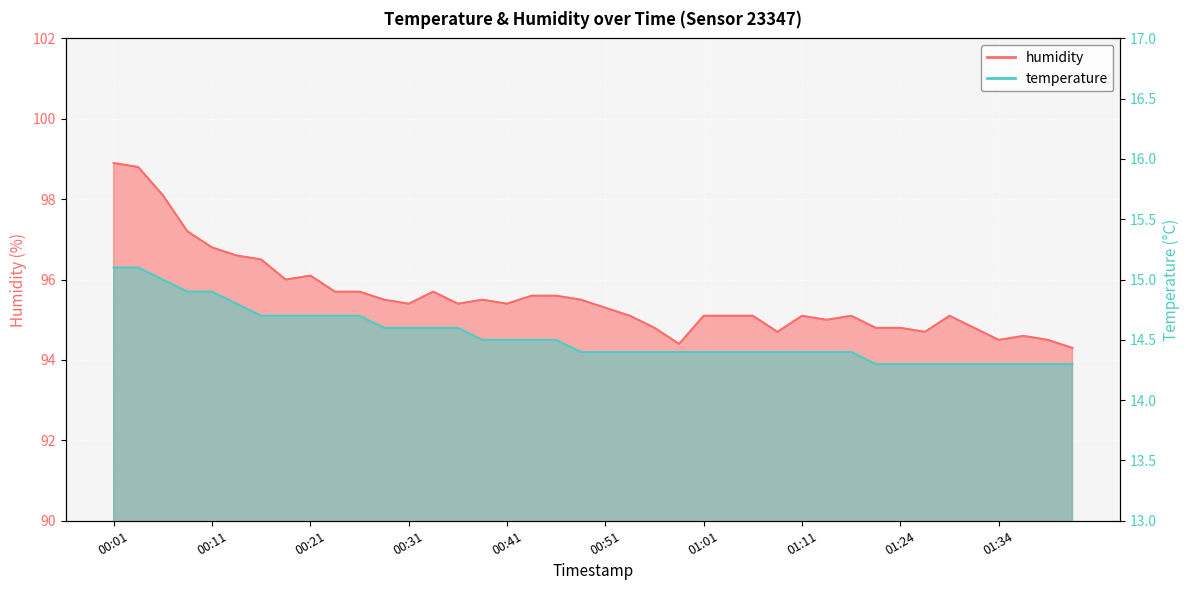

The value of temperature at 01:27 is 25.4. True or false?

False